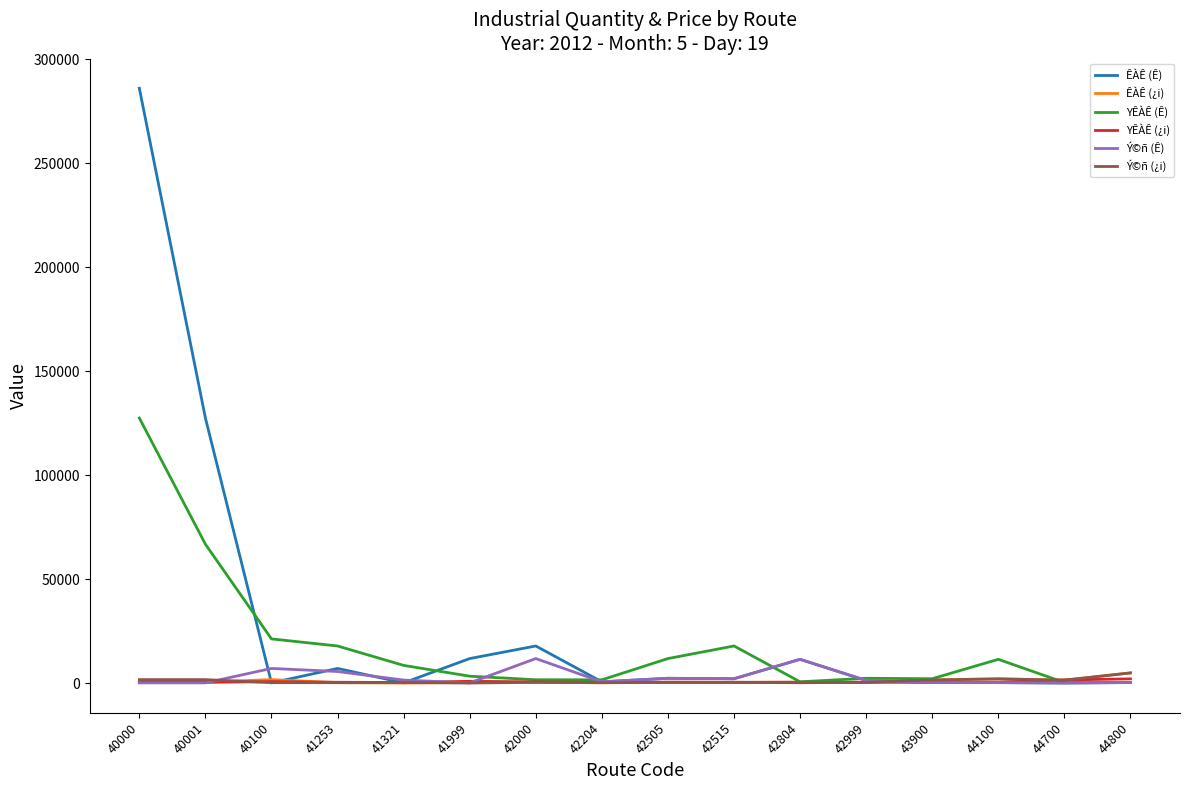

Which series has the largest range (max minus min)?

ÊÀÊ (Ê)